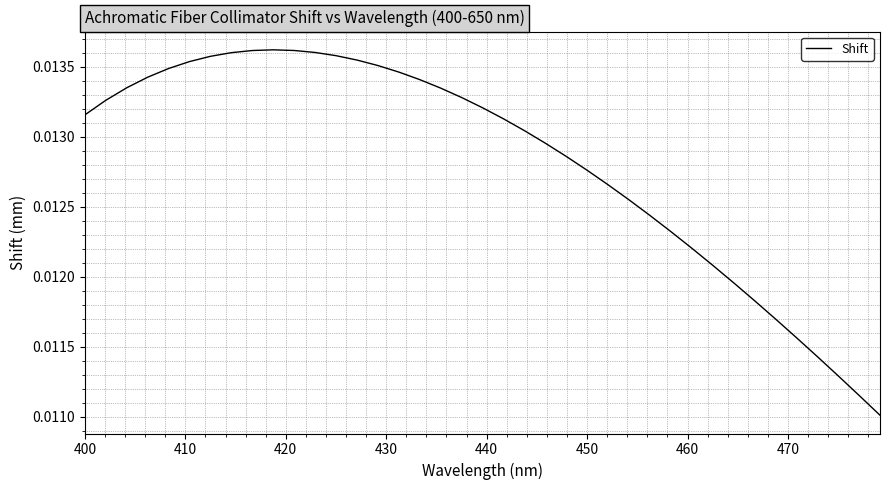

How many lines are shown in the chart?

1